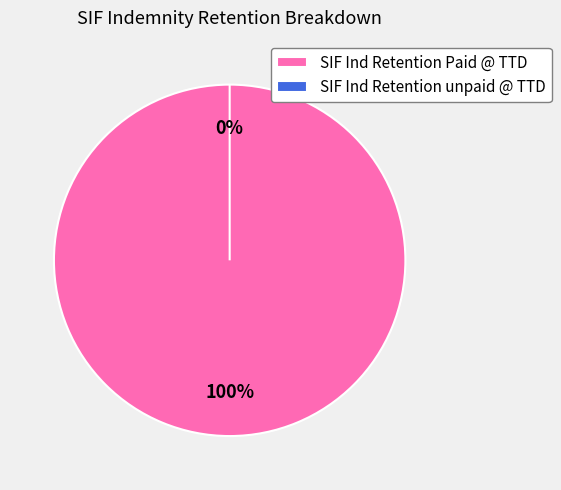

Count the number of slices in the pie.

2